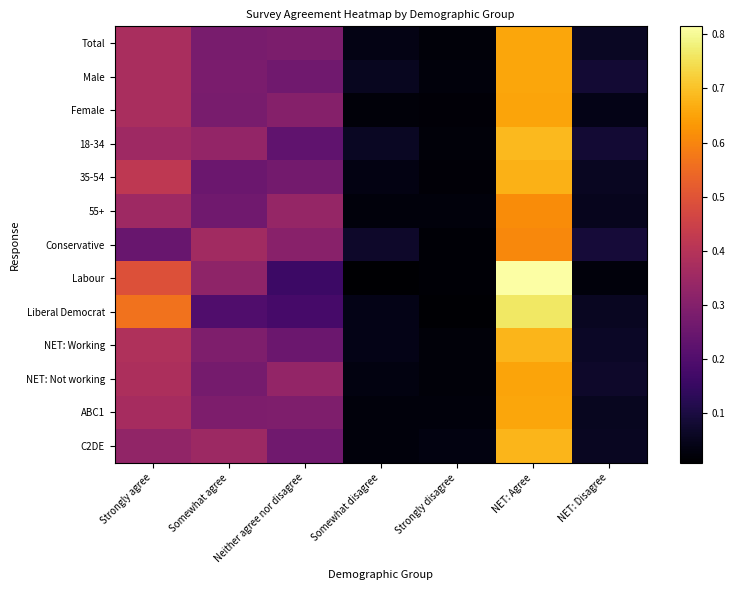

List the series in order of their peak value, highest first.

Labour, Liberal Democrat, 18-34, NET: Working, C2DE, 35-54, ABC1, Male, Total, Female, NET: Not working, 55+, Conservative